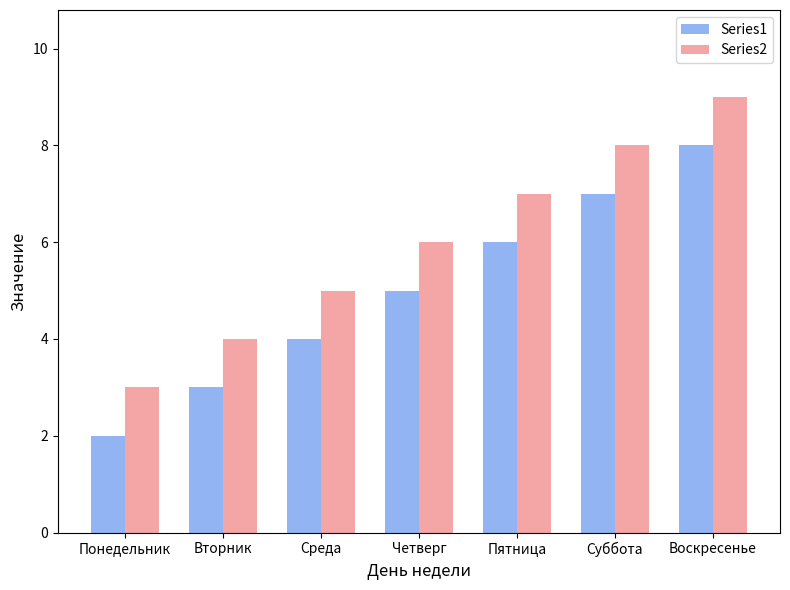

What is the smallest value displayed?

2